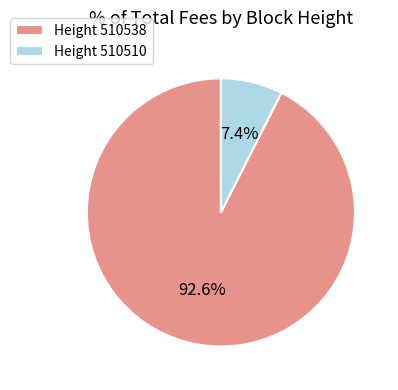

Do Height 510510 and Height 510538 together represent more than half of the pie?

Yes